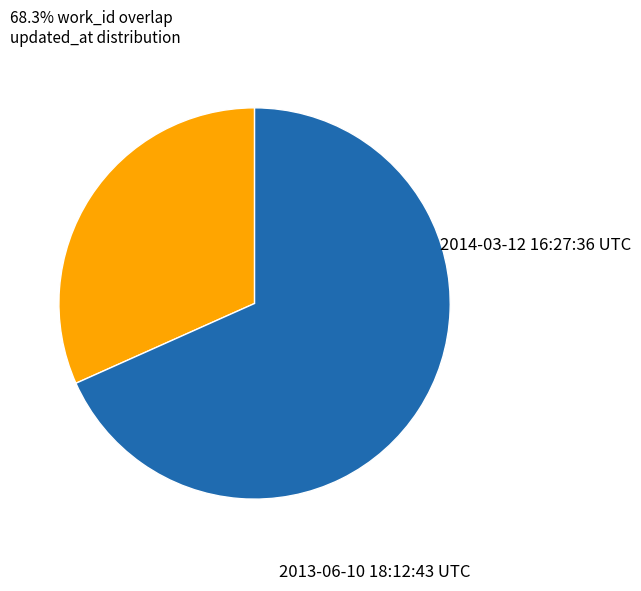

Count the number of slices in the pie.

2